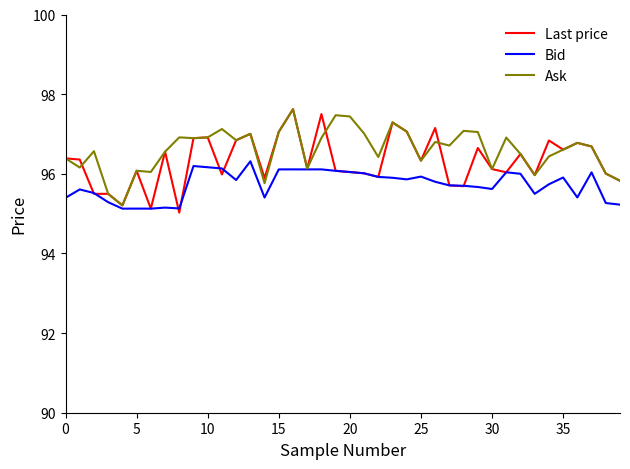

What is the highest value of the Ask series?

97.6